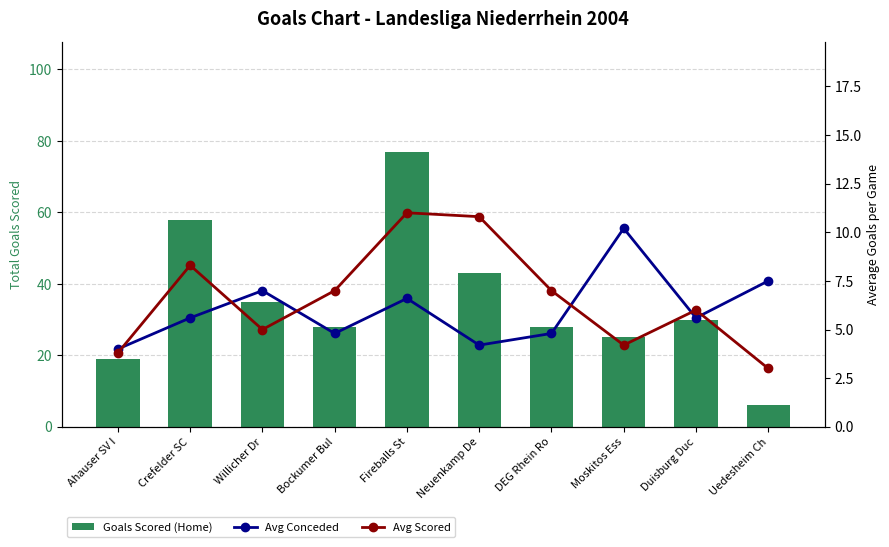

Which has a higher value, Bockumer Bul or Crefelder SC?

Crefelder SC